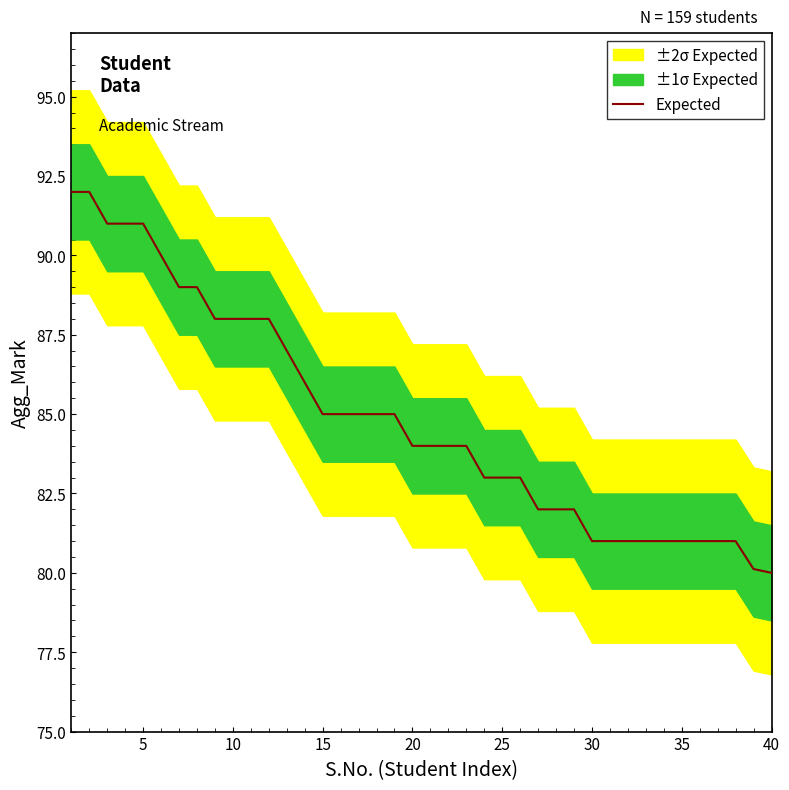

Is it true that Expected equals 139.2 at 30?

False